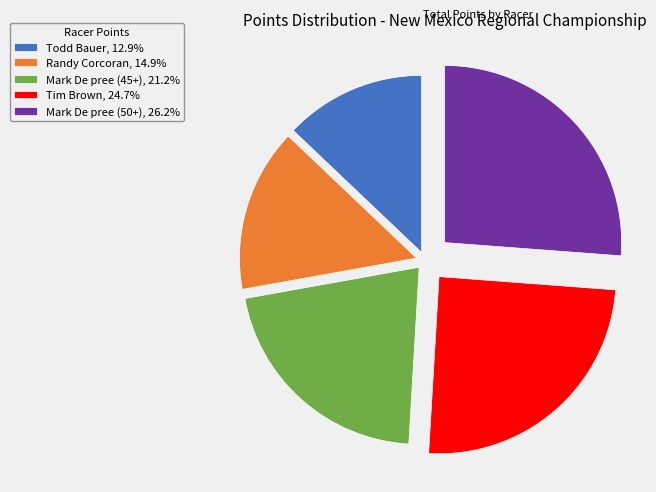

Between Randy Corcoran and Mark De pree (45+), which is larger?

Mark De pree (45+)